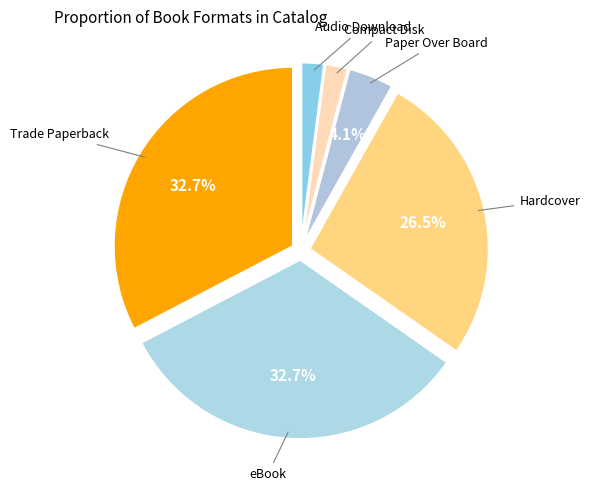

The Trade Paperback slice represents 43% of the pie. True or false?

False